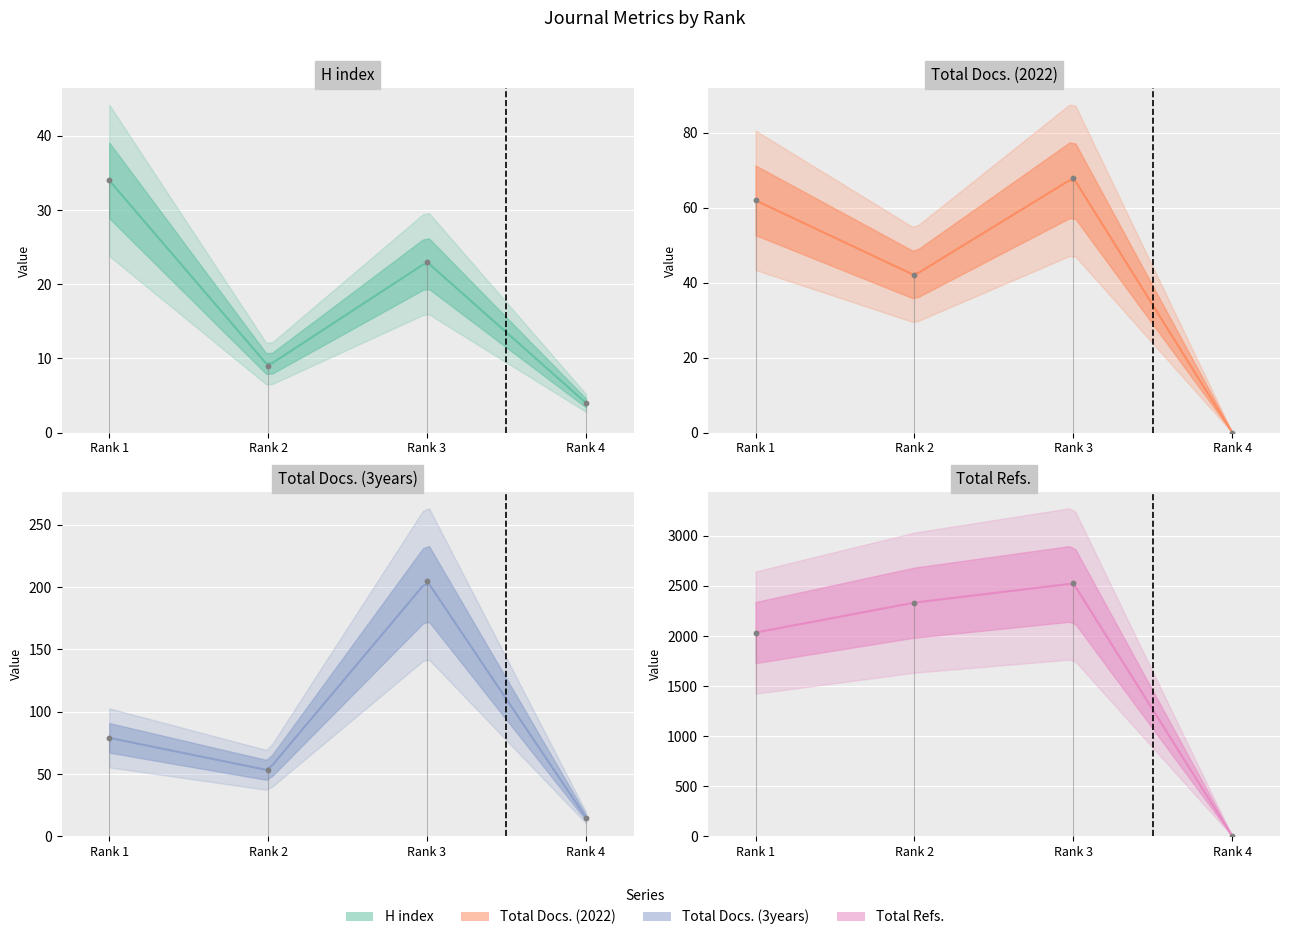

What are all the series names shown in the legend?

H index, Total Docs. (2022), Total Docs. (3years), Total Refs.